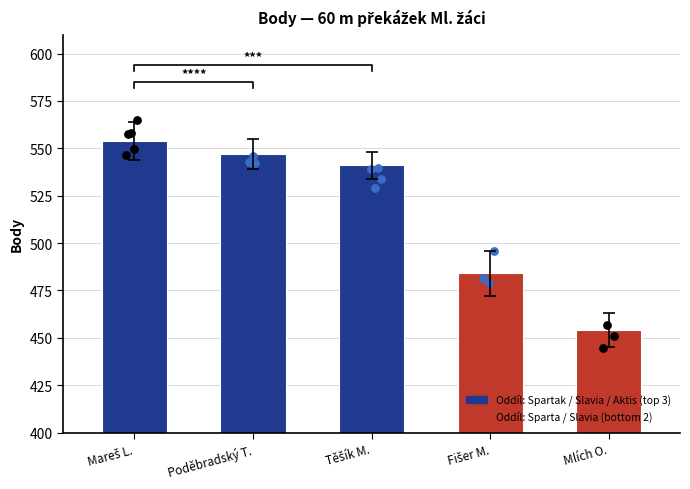

What is the change in value from Mareš L. to Mlích O.?

-100